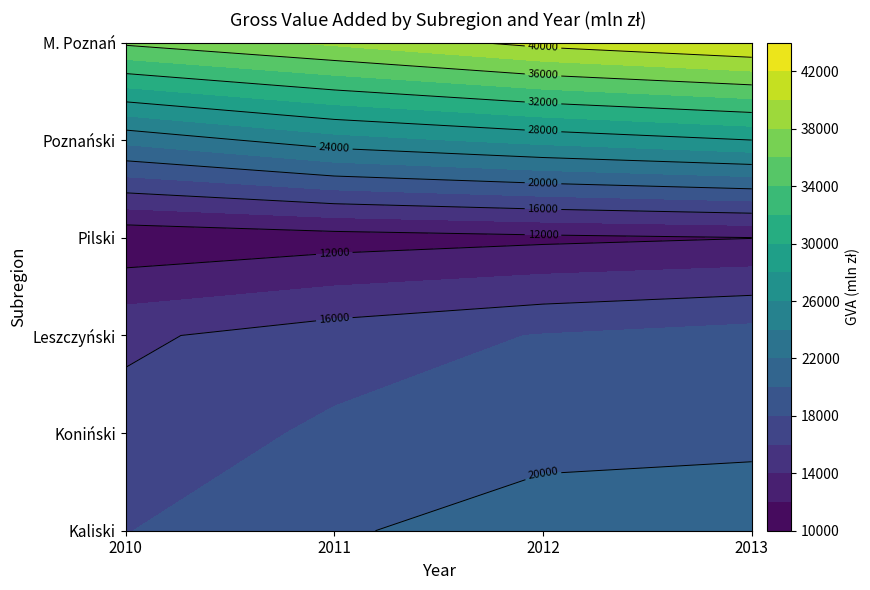

At which label does Pilski reach its peak?

2013